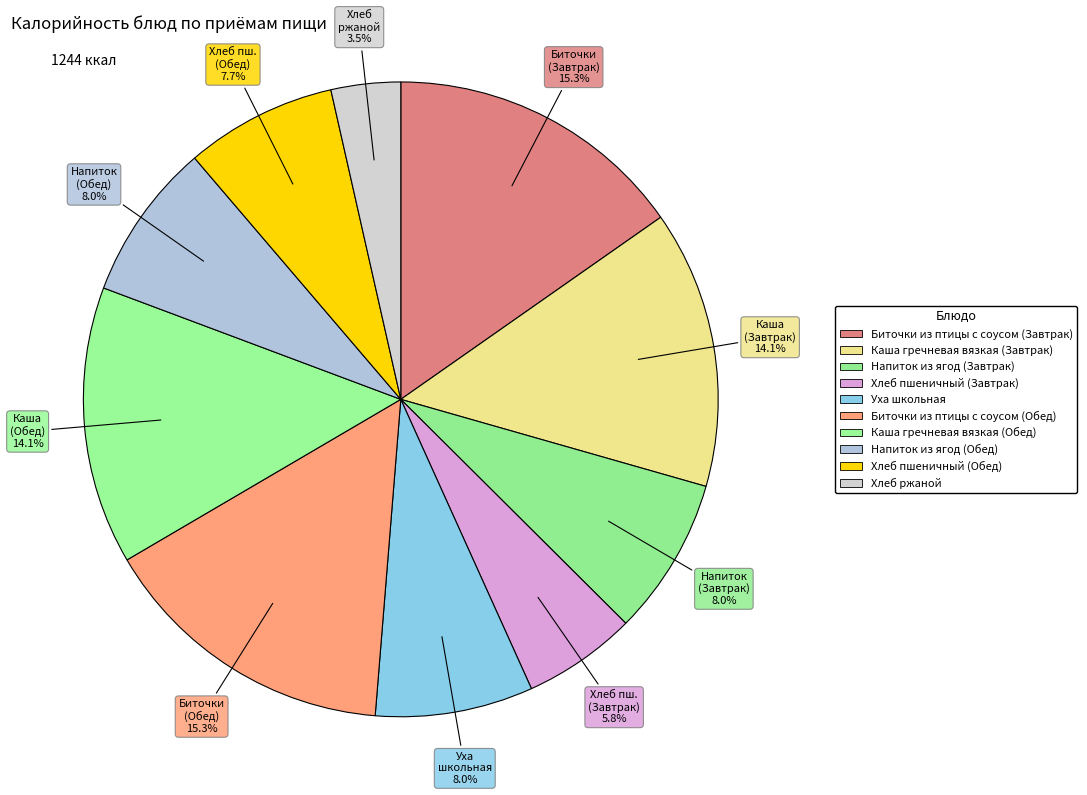

Does Хлеб ржаной represent more than half of the total?

No